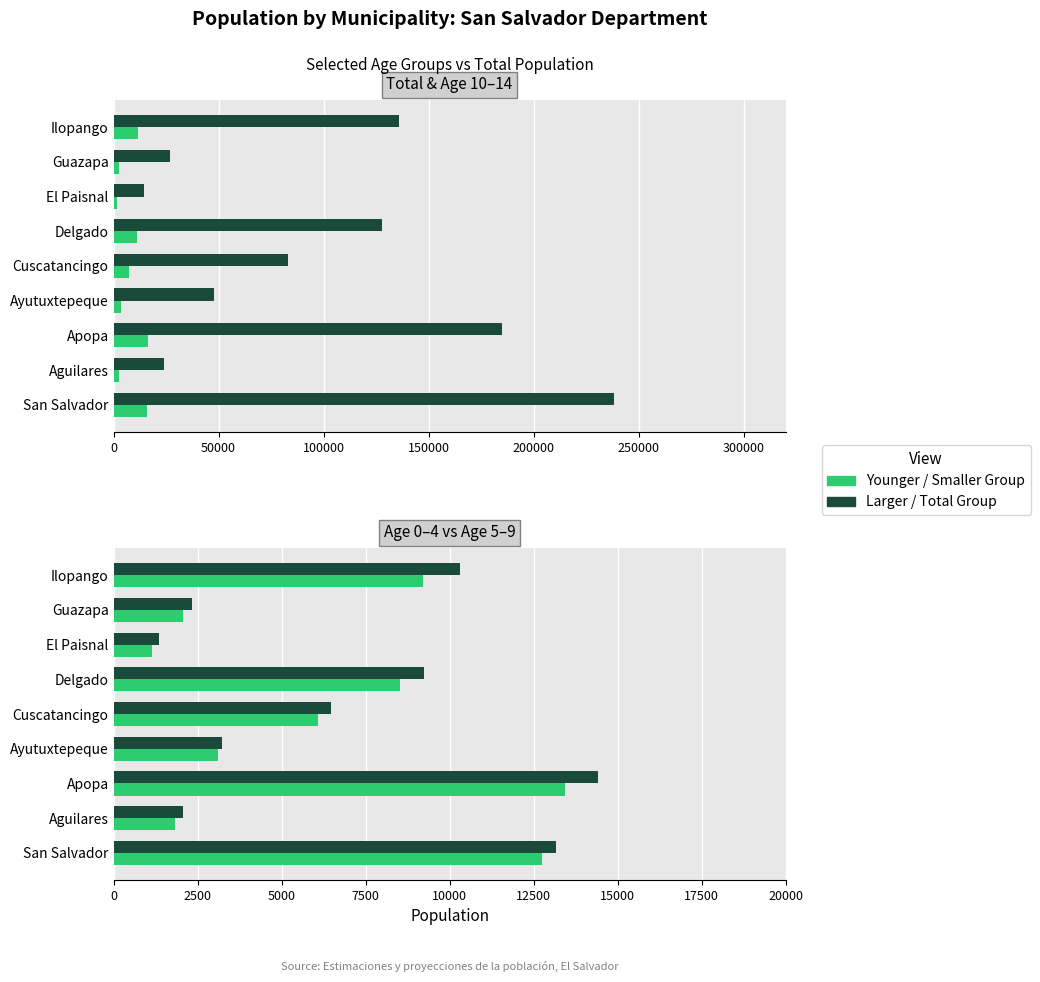

How many bars are there in total?

36